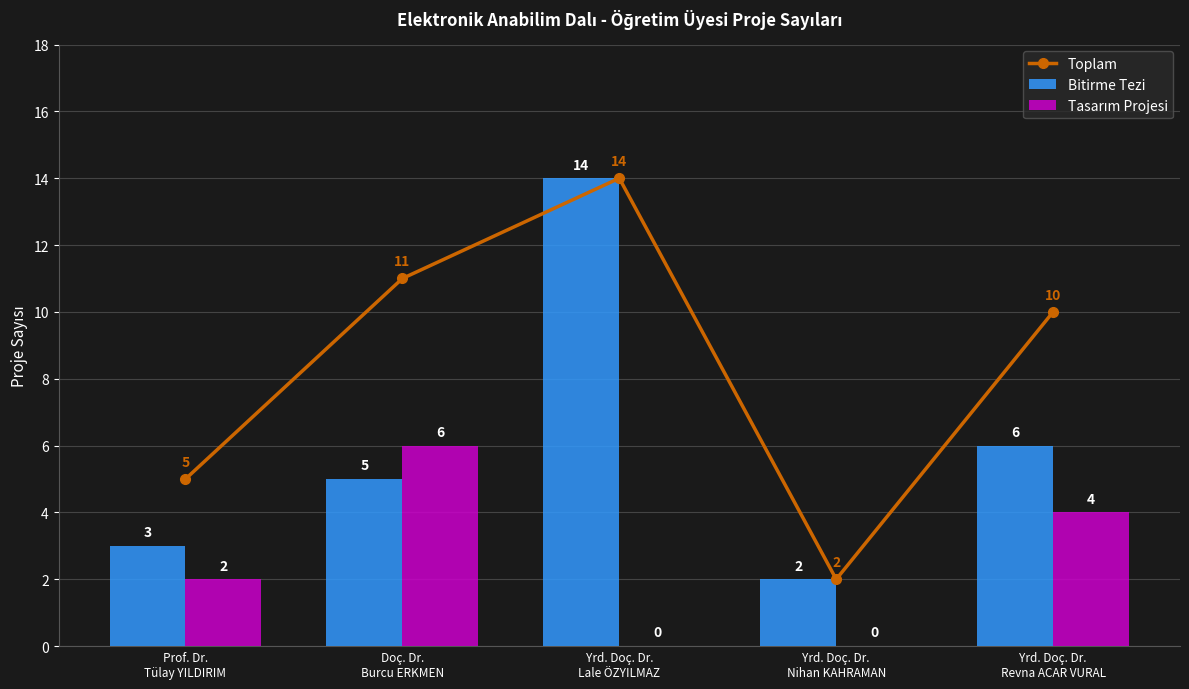

Which series has the largest range (max minus min)?

Toplam